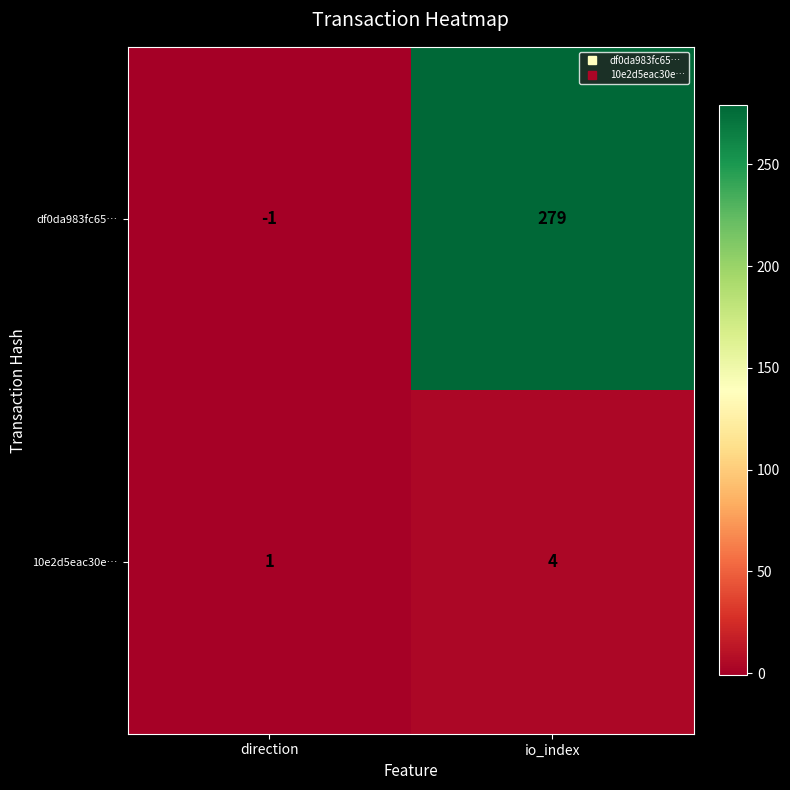

How many categories are shown in the chart?

2